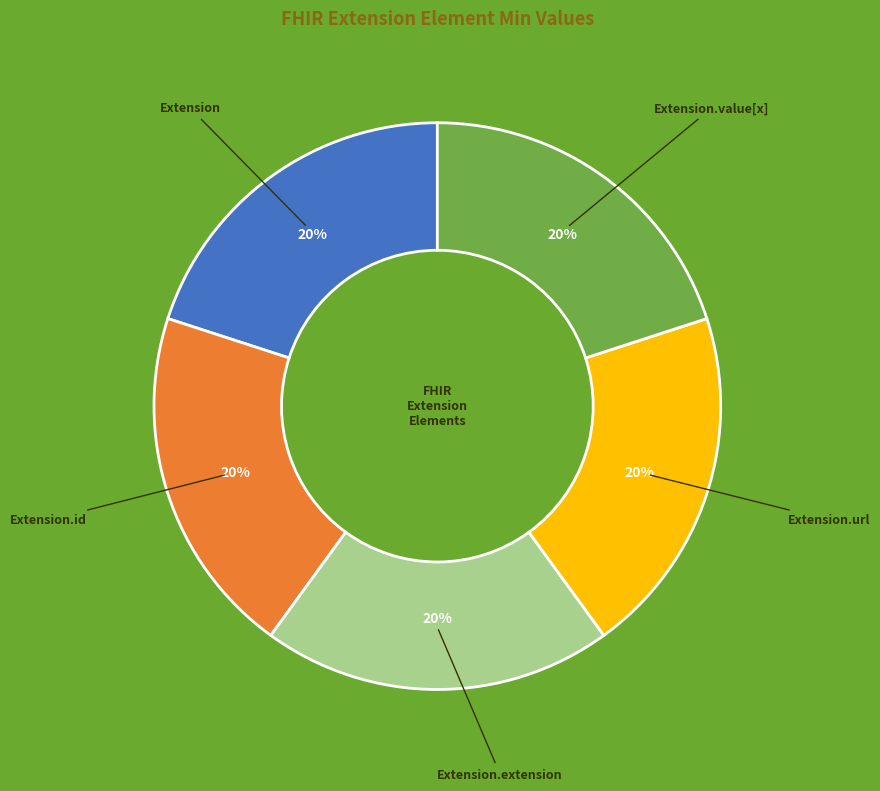

Is there a majority slice in this chart?

No